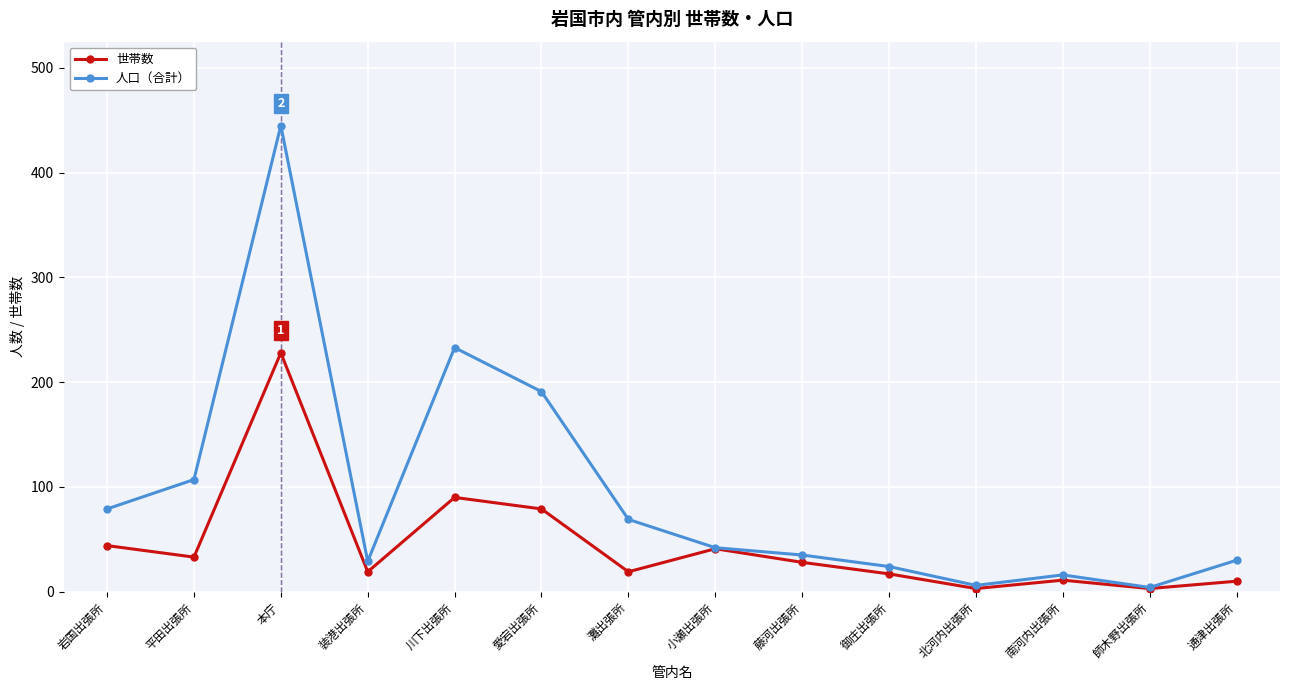

At which label is 人口（合計） closest to 224?

川下出張所